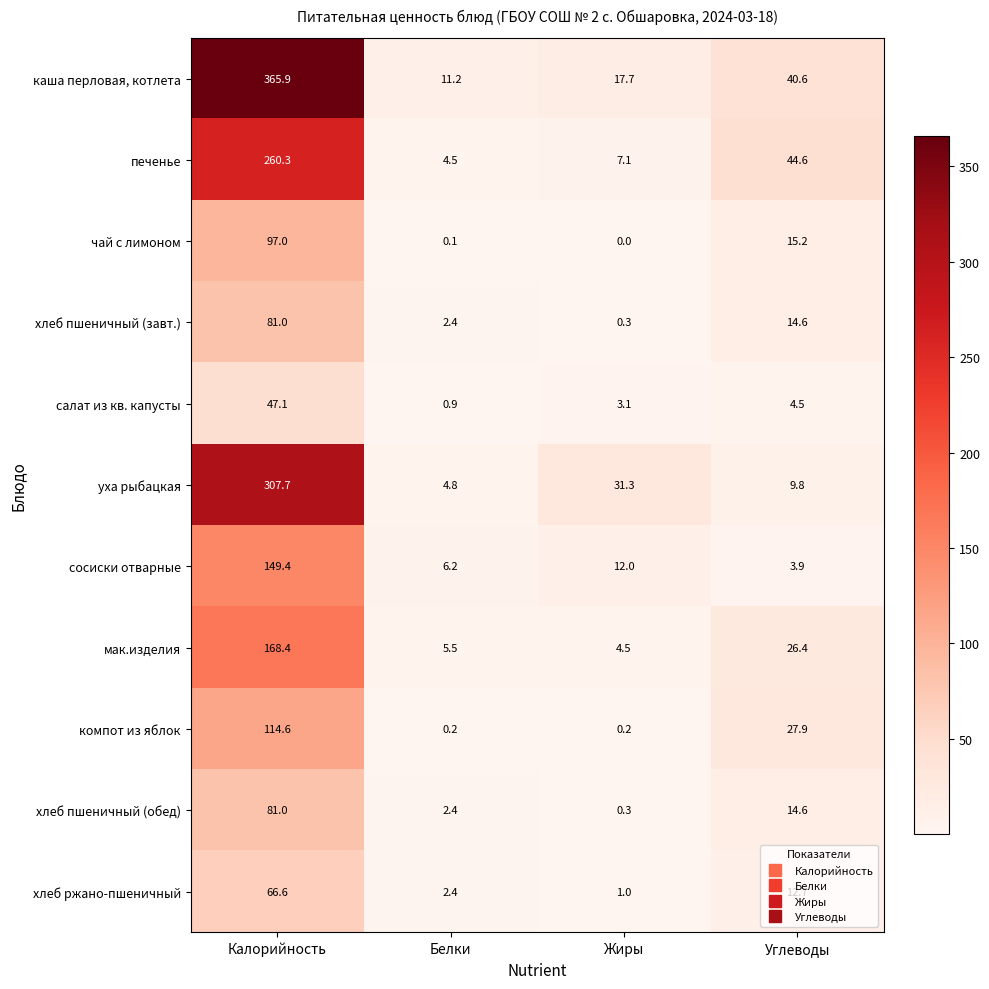

Where is каша перловая, котлета nearest to the value 188?

Углеводы